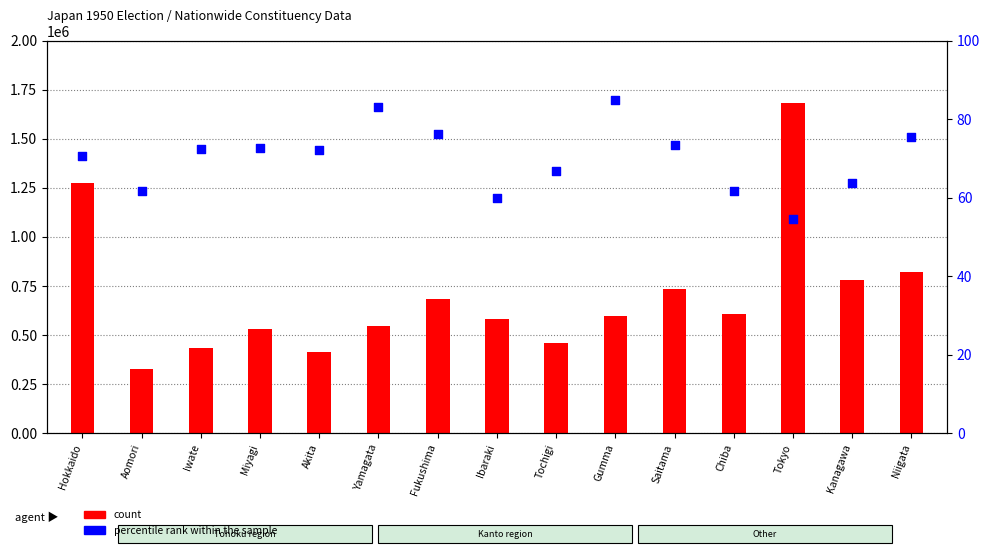

What is the total value across all series at Saitama?

733464.5